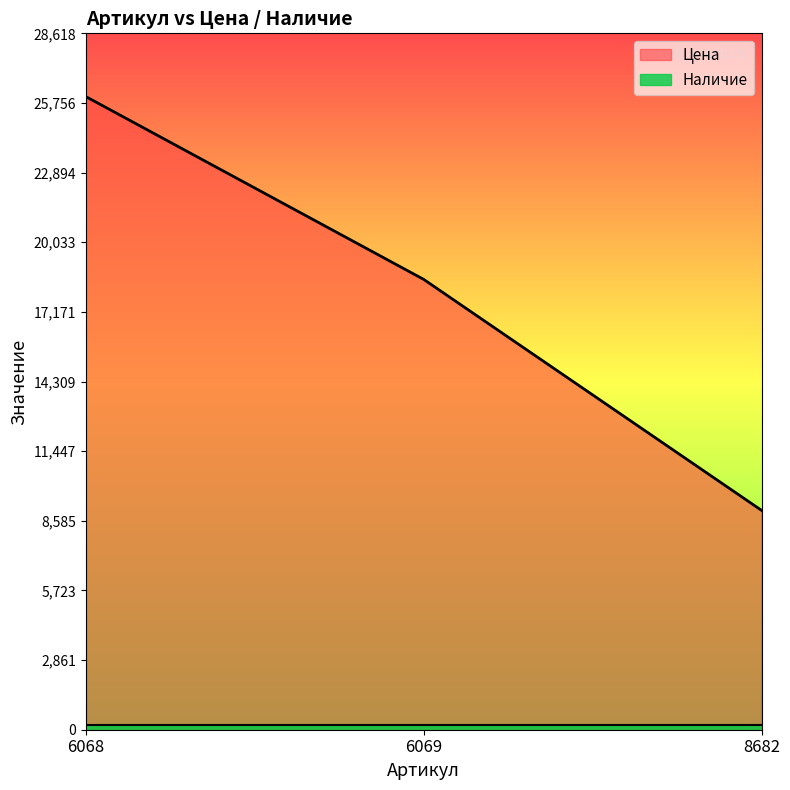

What is the ratio of the value at 6068 to the value at 8682?

2.9